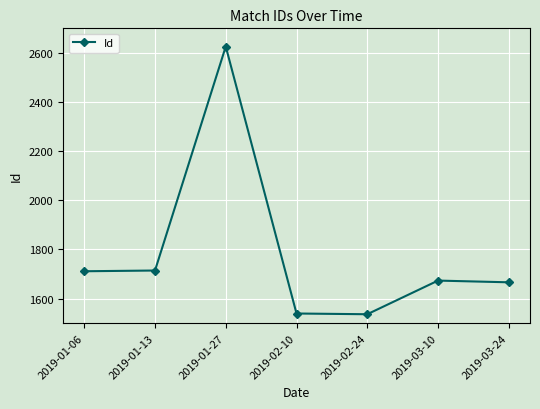

How many series are shown in this chart?

1